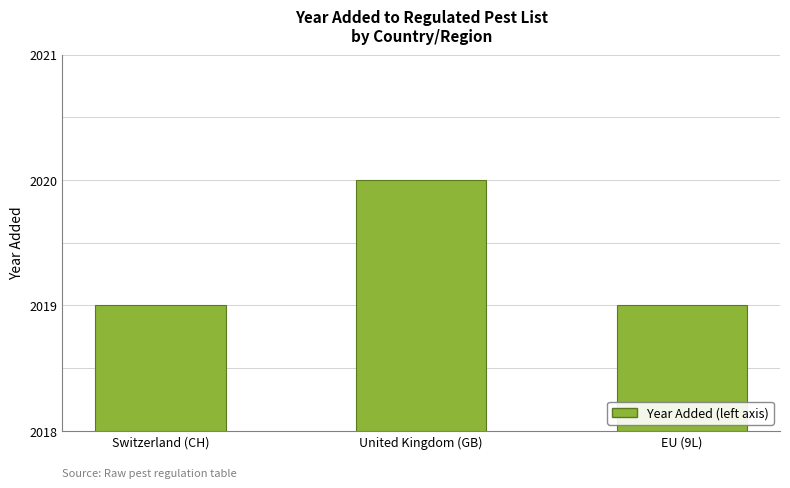

What position from the left is EU (9L)?

3